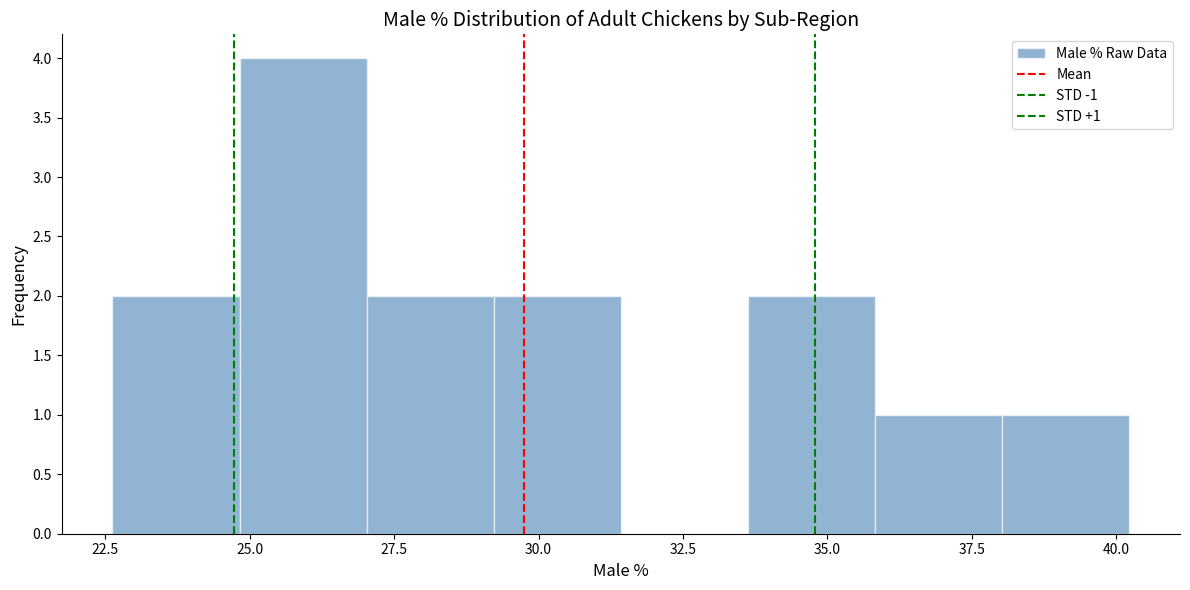

Over which range of the x-axis is the bar tallest?

25.0 to 27.0